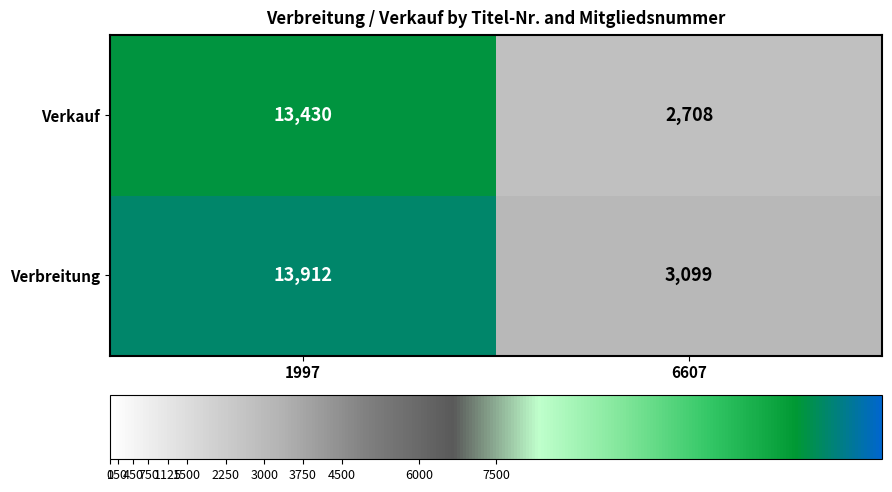

What is the total value across all series at 6607?

5807